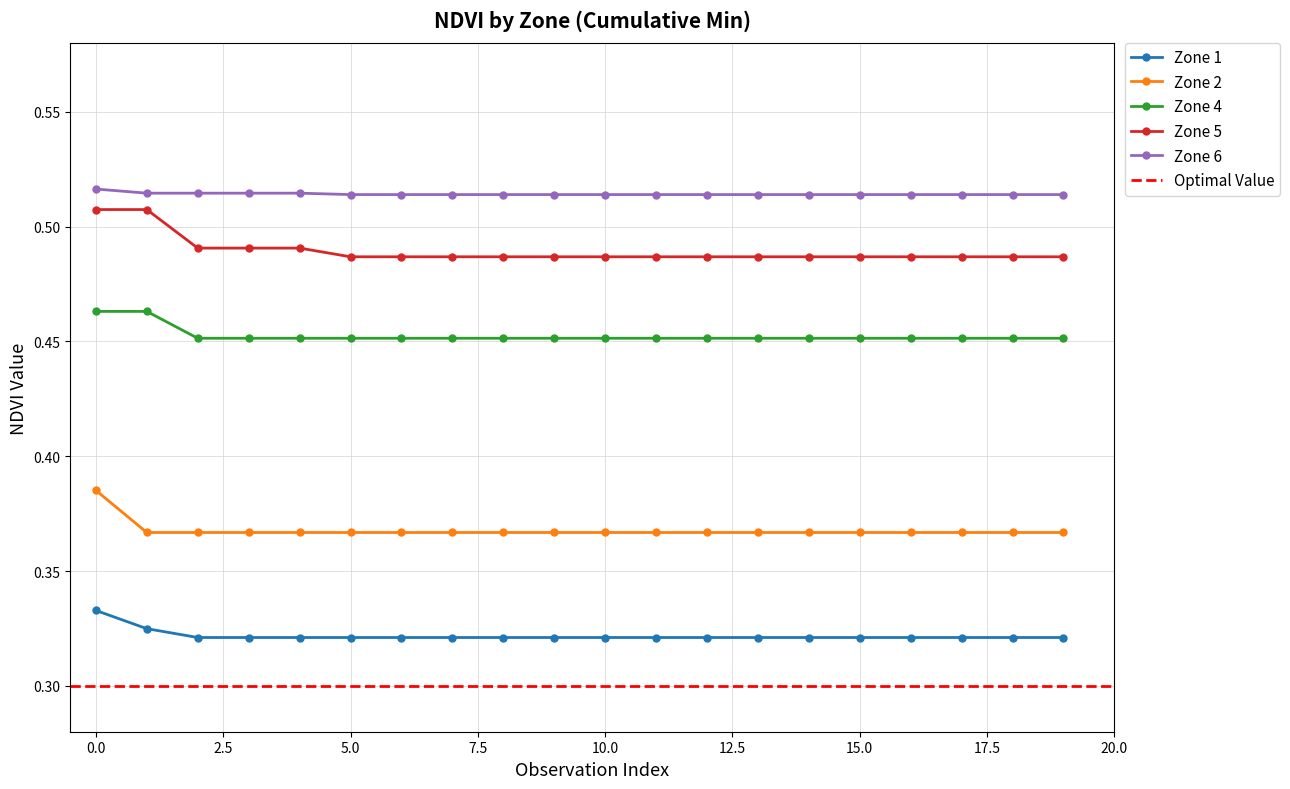

What is the value of the Zone 1 point at the 18th from the left?

0.3